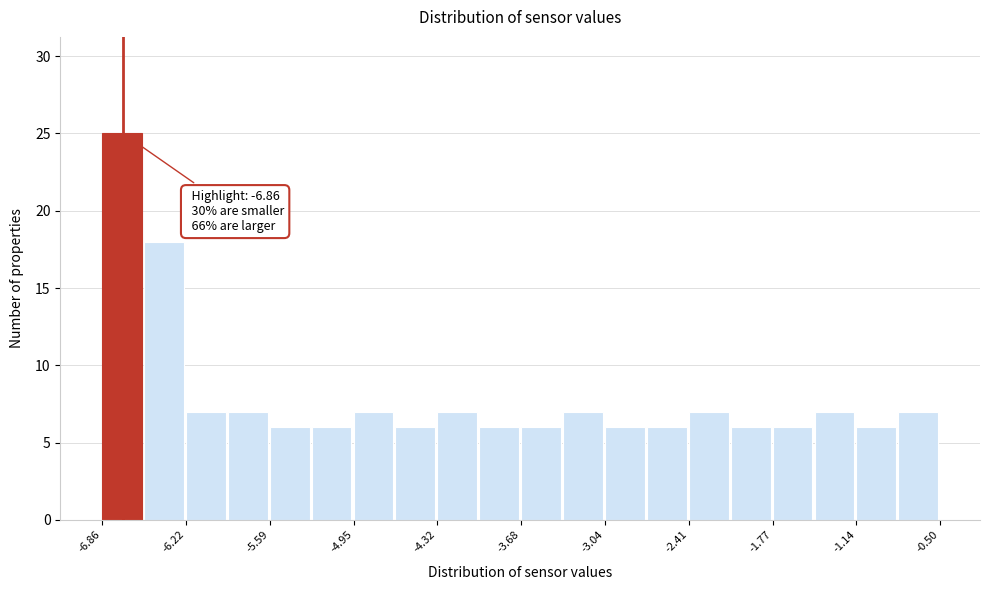

Read against the x-axis, roughly where is the centre of the tallest bar?

-6.7